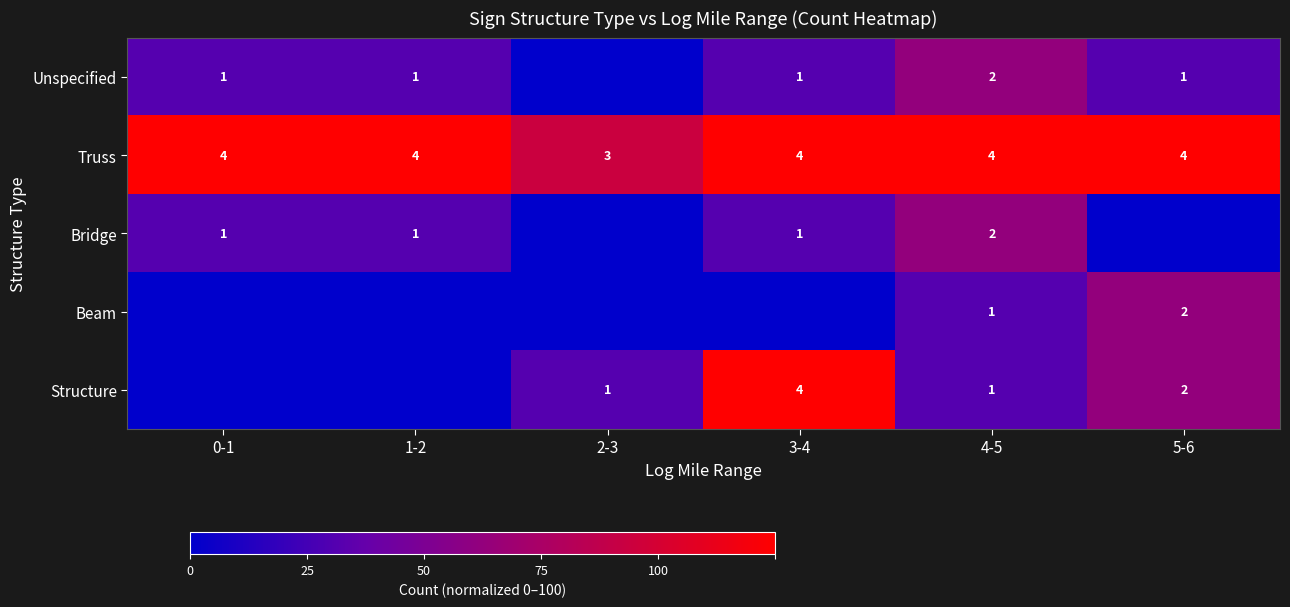

Is it true that Truss equals 4 at 4-5?

True